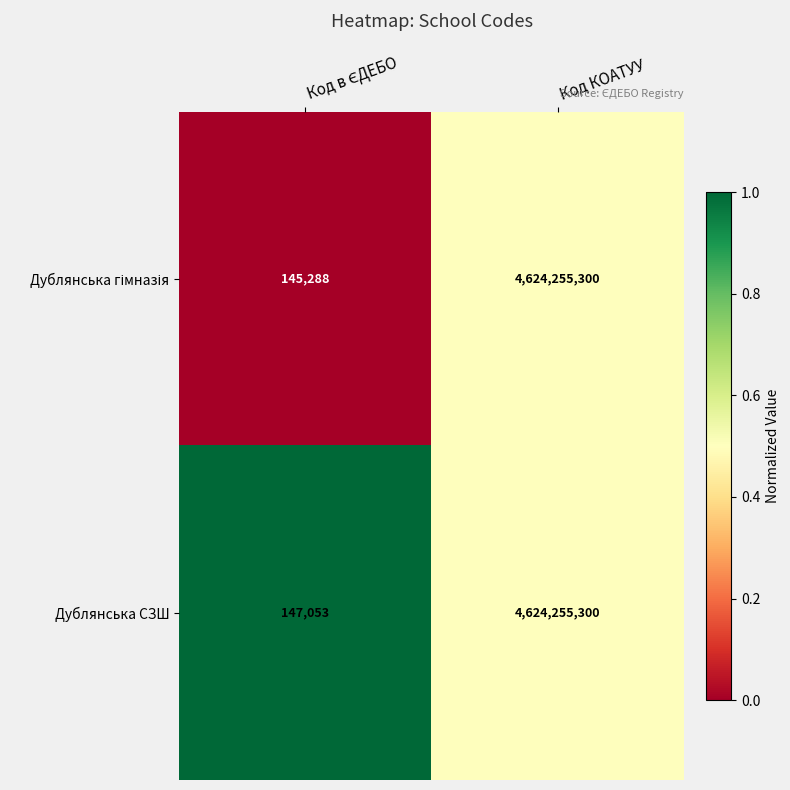

Which category has the highest value across all series?

Код КОАТУУ